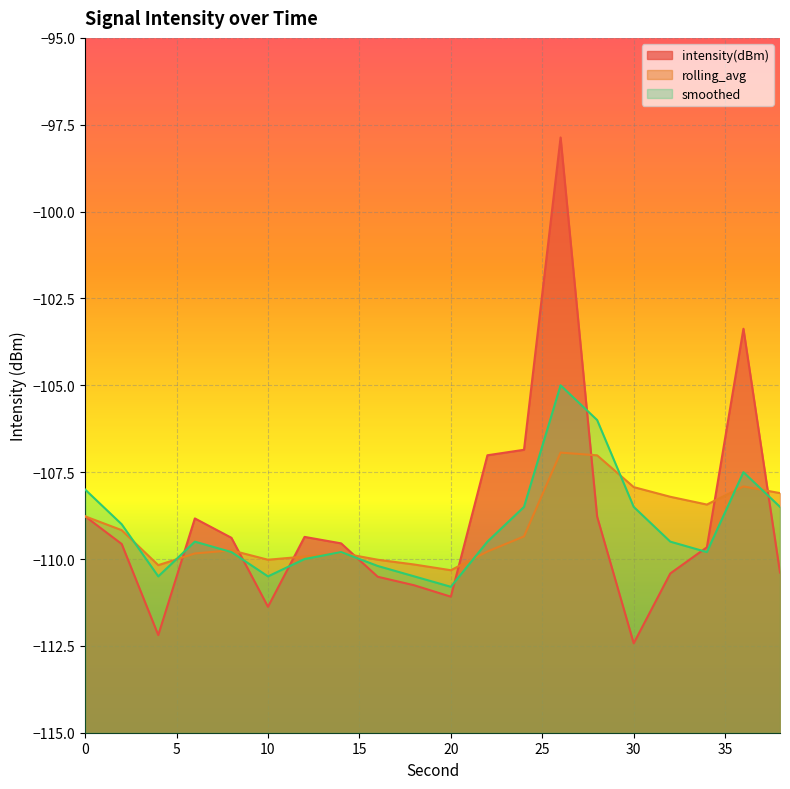

How many data points in intensity(dBm) are less than -109?

13